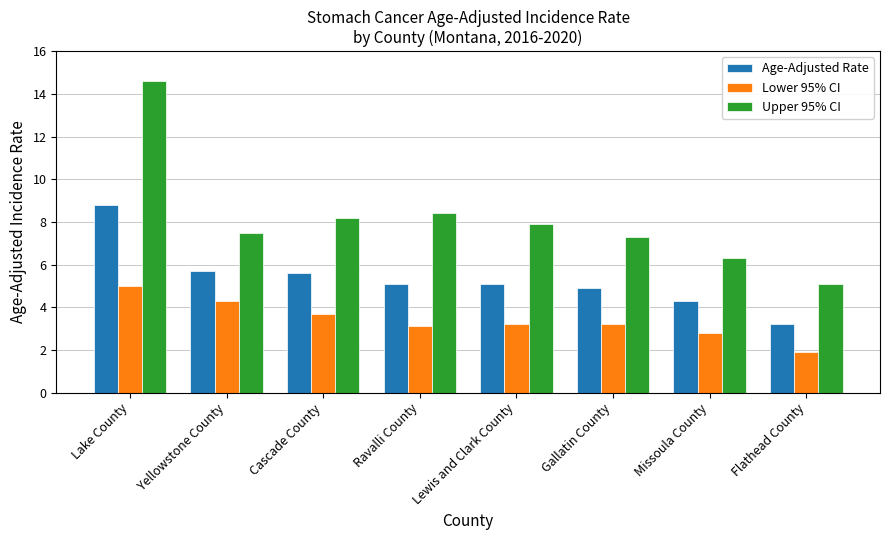

At which category does the chart reach its minimum across all series?

Flathead County